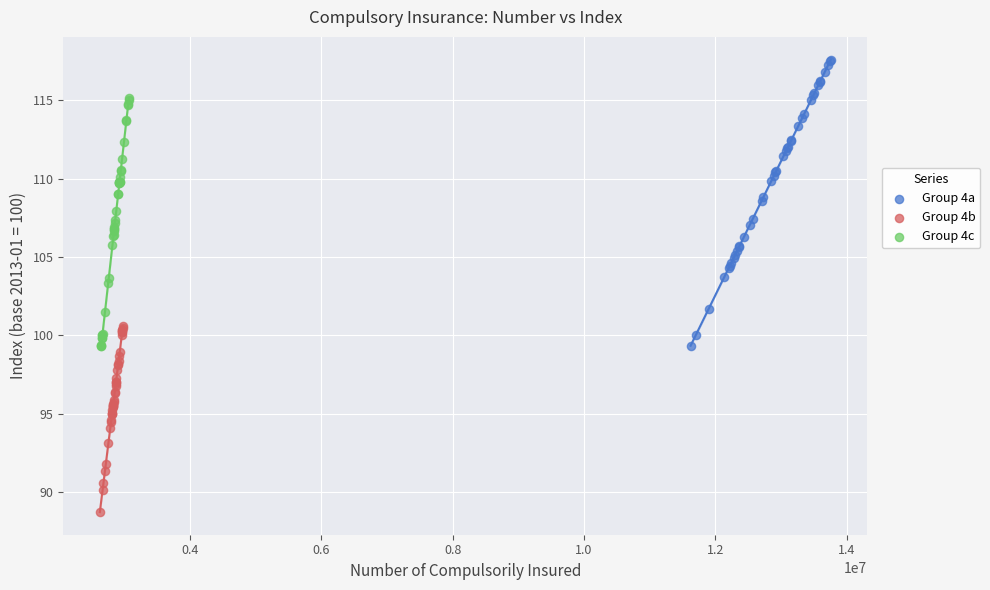

Which series has the widest spread of Y values?

Group 4a